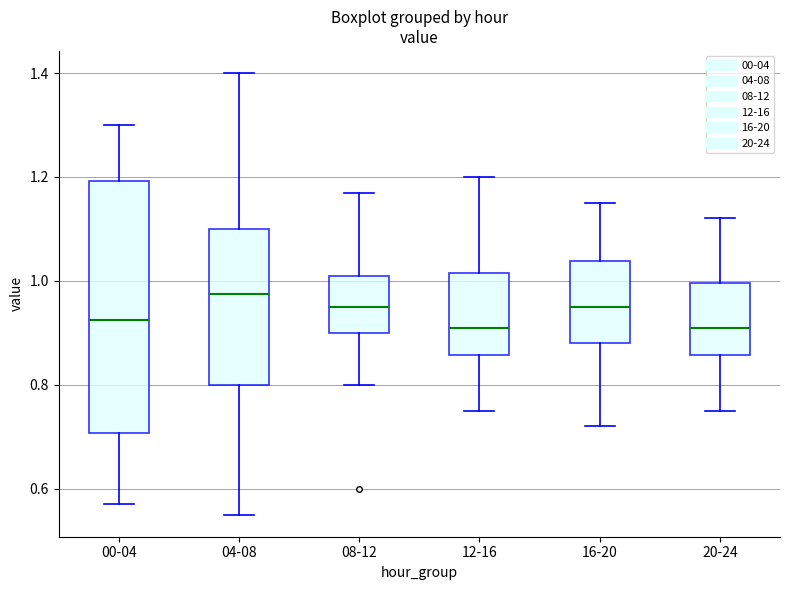

Which box has the highest median line?

04-08